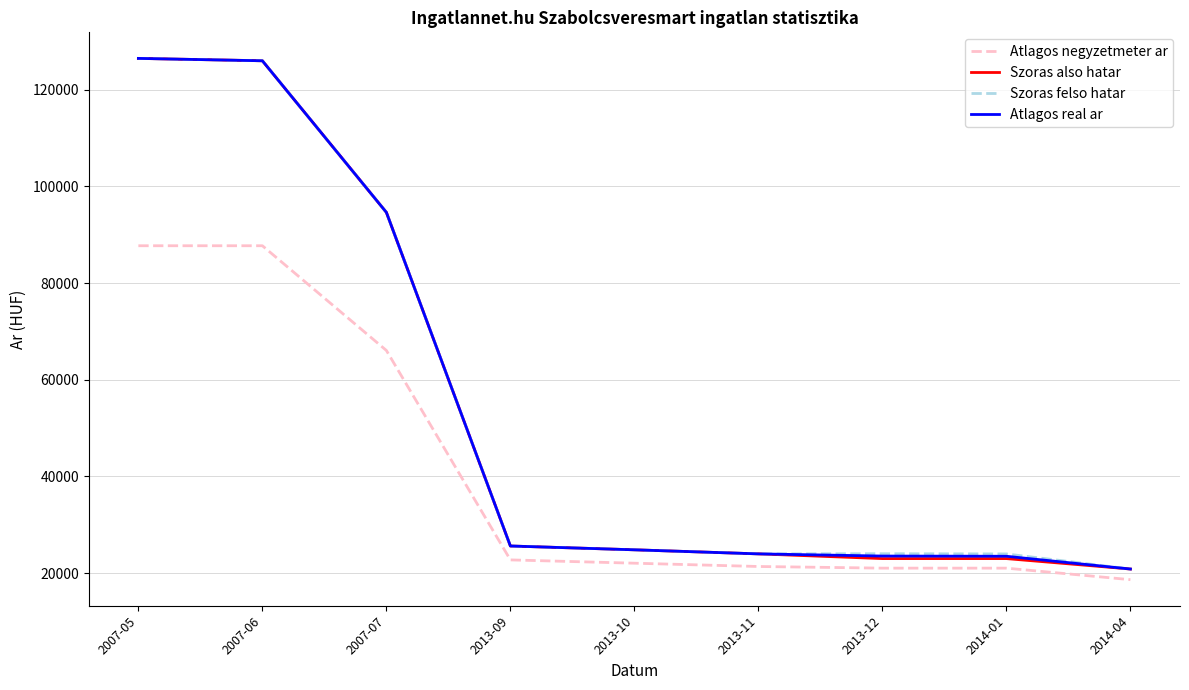

How many lines are shown in the chart?

4